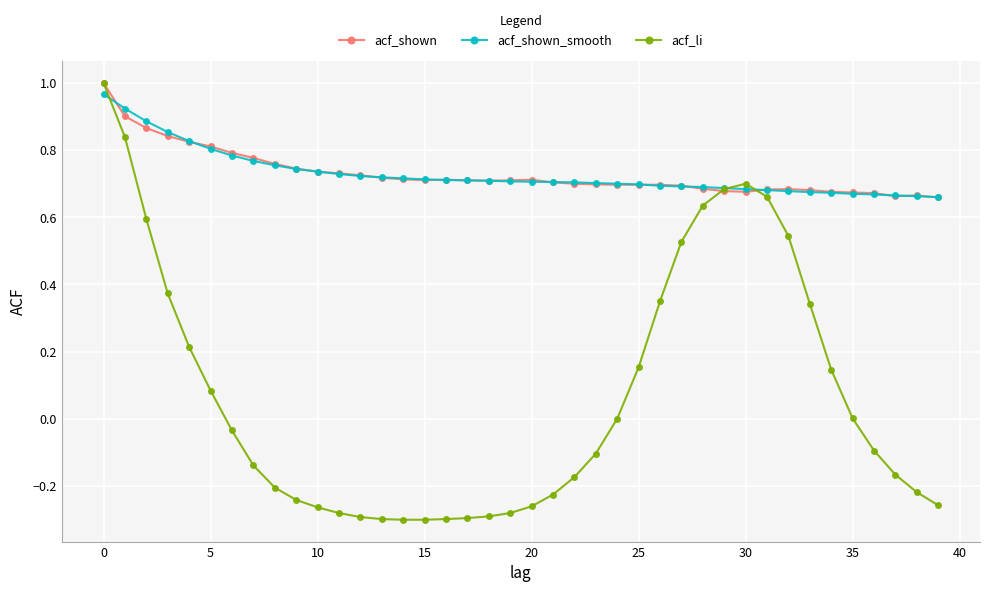

Which series has the largest range (max minus min)?

acf_li